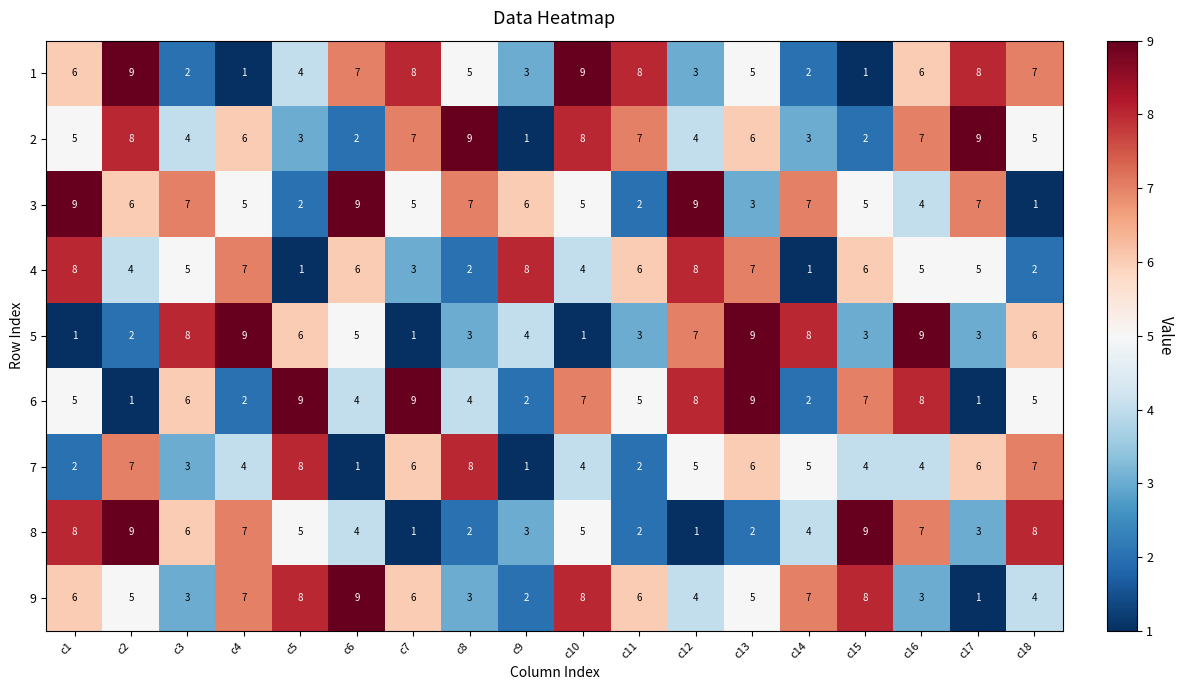

How many 9 values are between 3 and 7?

12